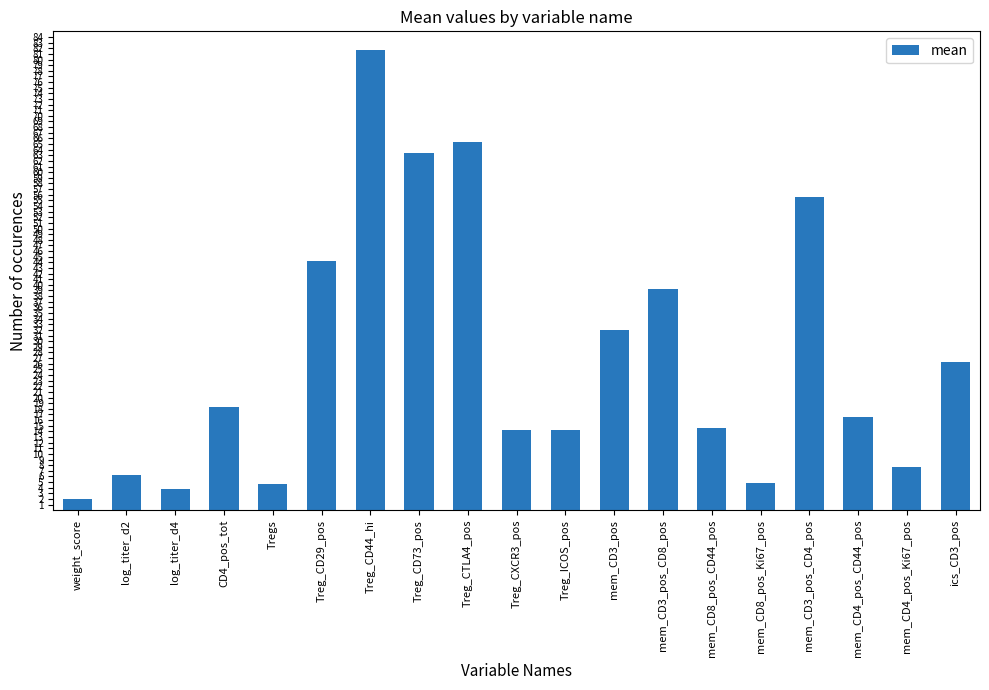

What is the sum of the values at log_titer_d4 and mem_CD8_pos_CD44_pos?

18.3